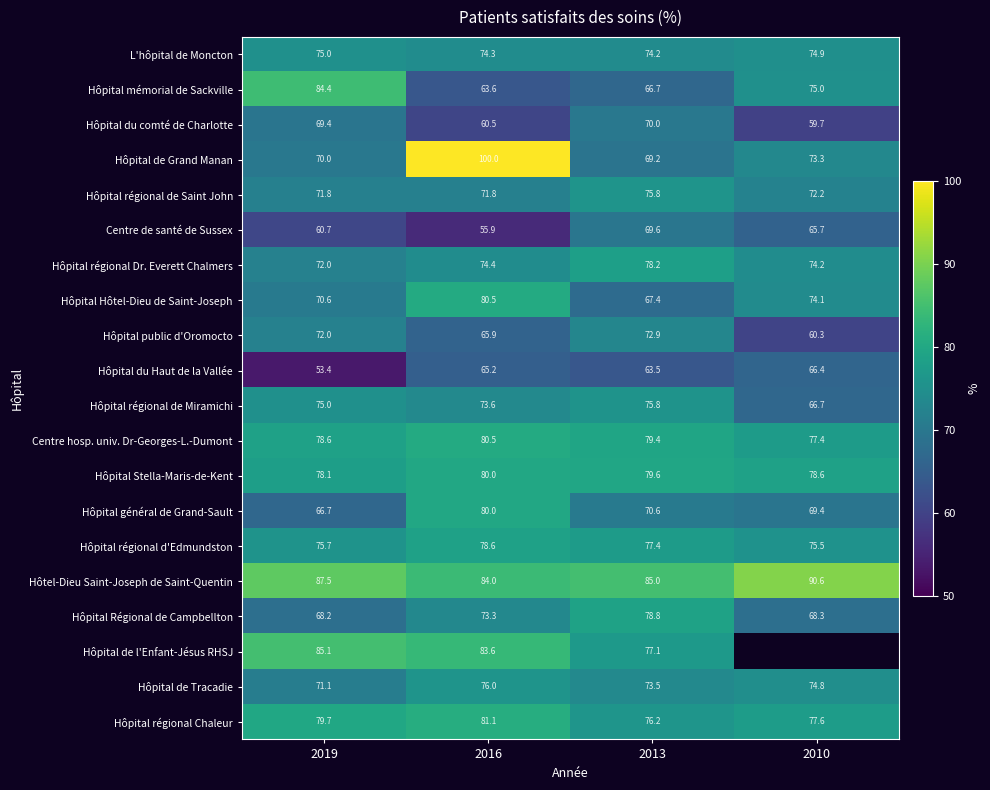

At which label does Hôpital Régional de Campbellton reach its peak?

2013